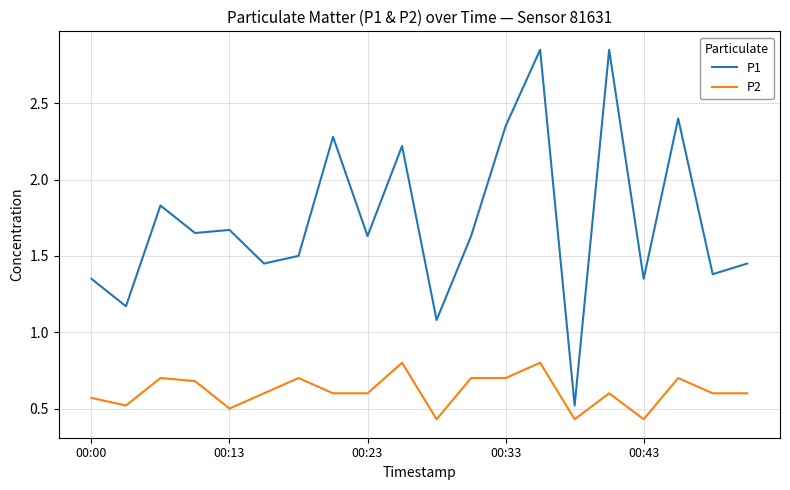

Which series has the largest range (max minus min)?

P1